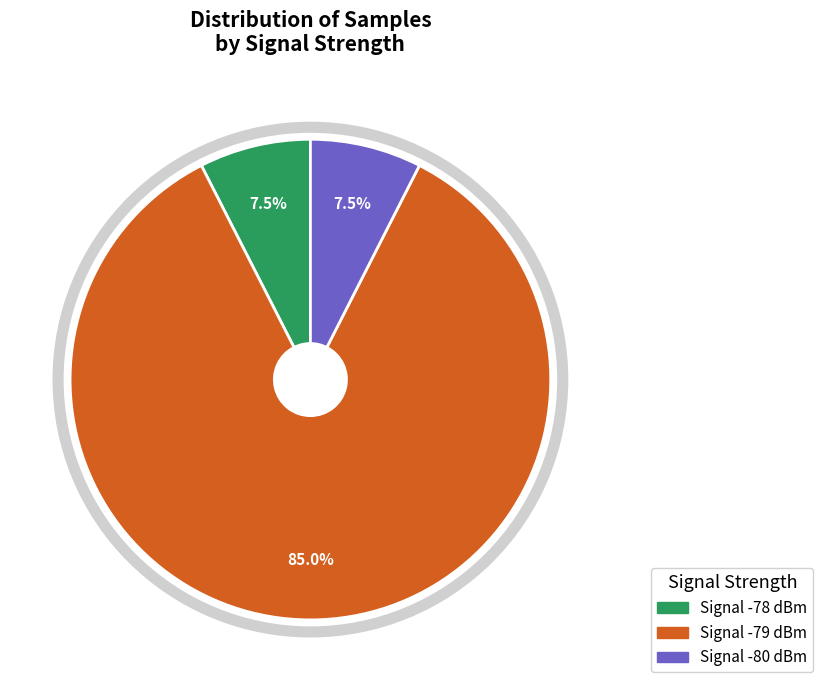

Between Signal -79 dBm and Signal -78 dBm, which is larger?

Signal -79 dBm